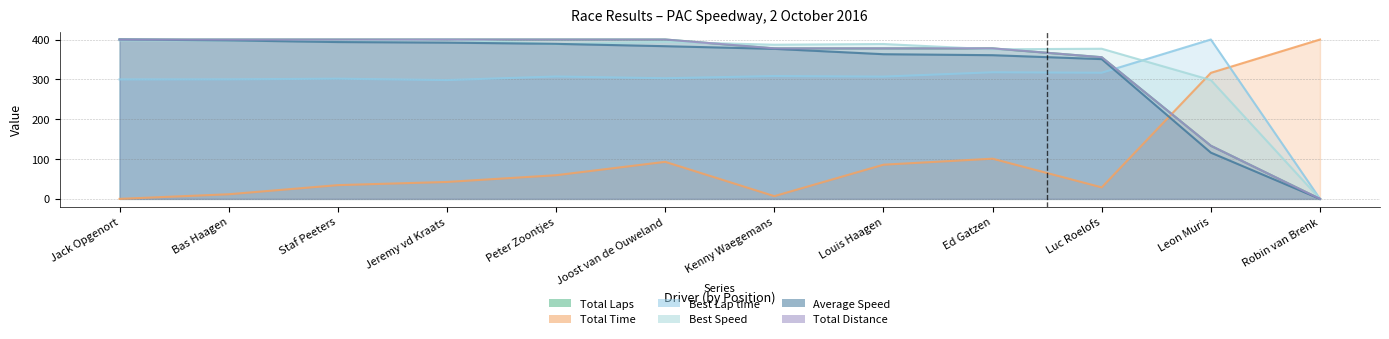

List the labels in order of Best Lap time value, largest first.

Leon Muris, Ed Gatzen, Luc Roelofs, Kenny Waegemans, Peter Zoontjes, Louis Haagen, Joost van de Ouweland, Staf Peeters, Bas Haagen, Jack Opgenort, Jeremy vd Kraats, Robin van Brenk